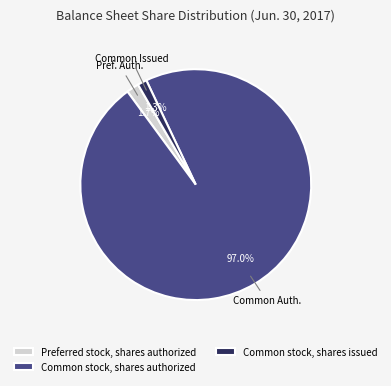

How many slices are in this pie chart?

3